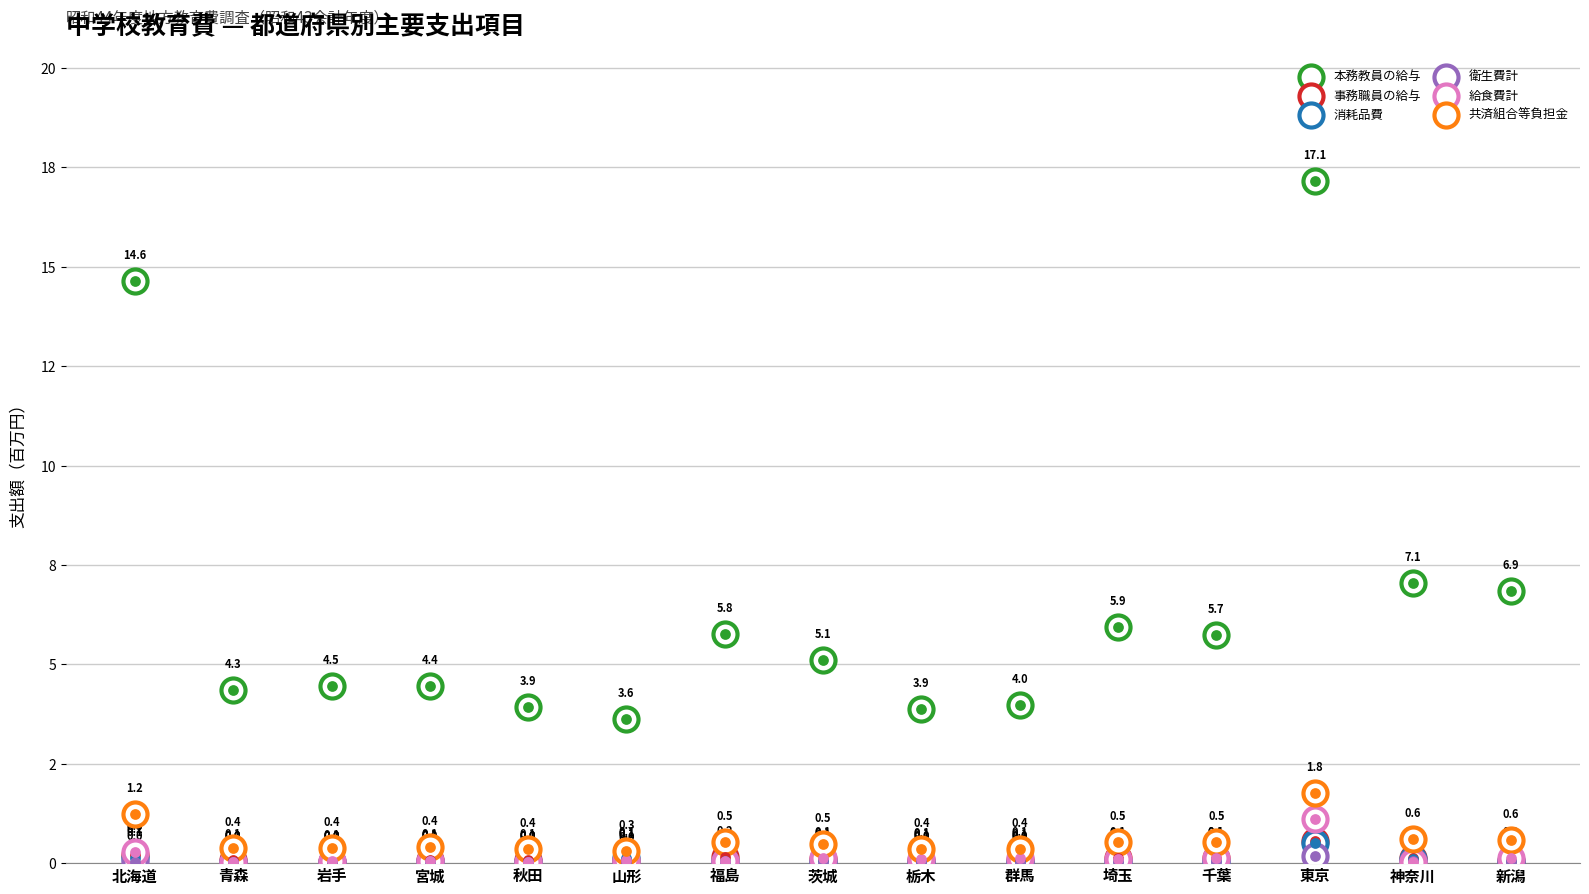

Which series has the widest spread of Y values?

本務教員の給与